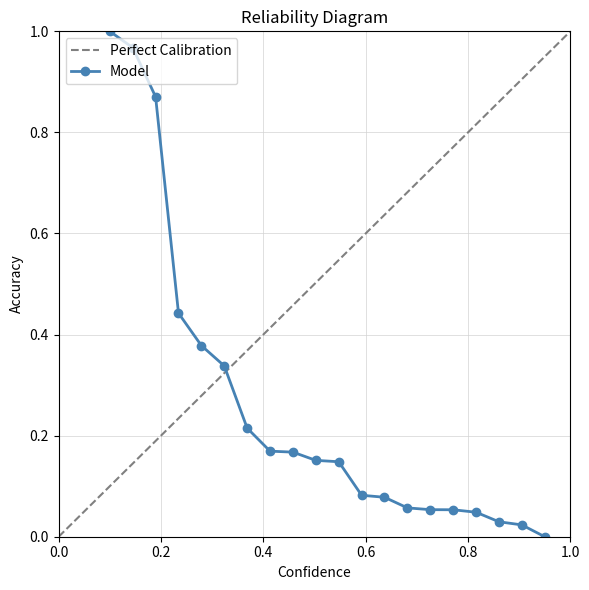

How many data points are above 0?

19